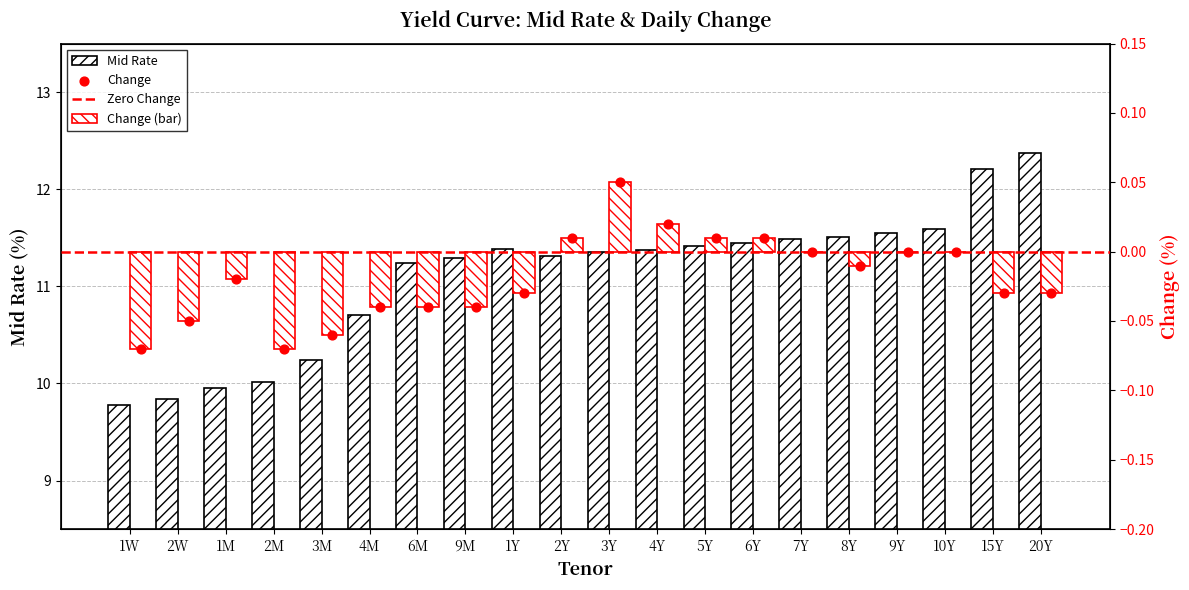

At how many categories does at least one series exceed 3?

20